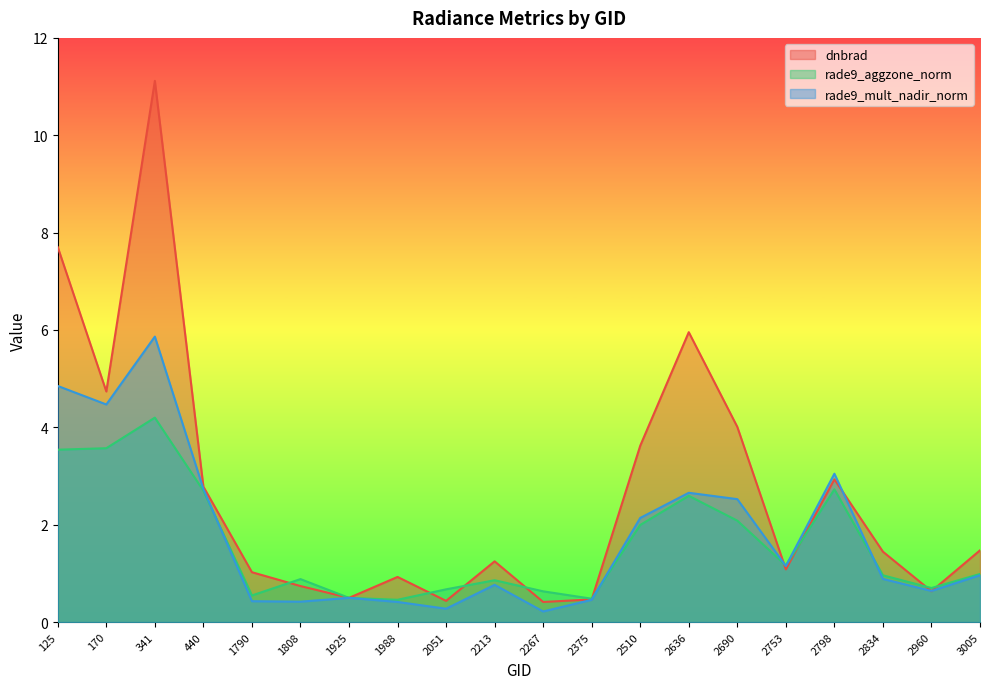

At which category does rade9_aggzone_norm reach its first local peak?

341